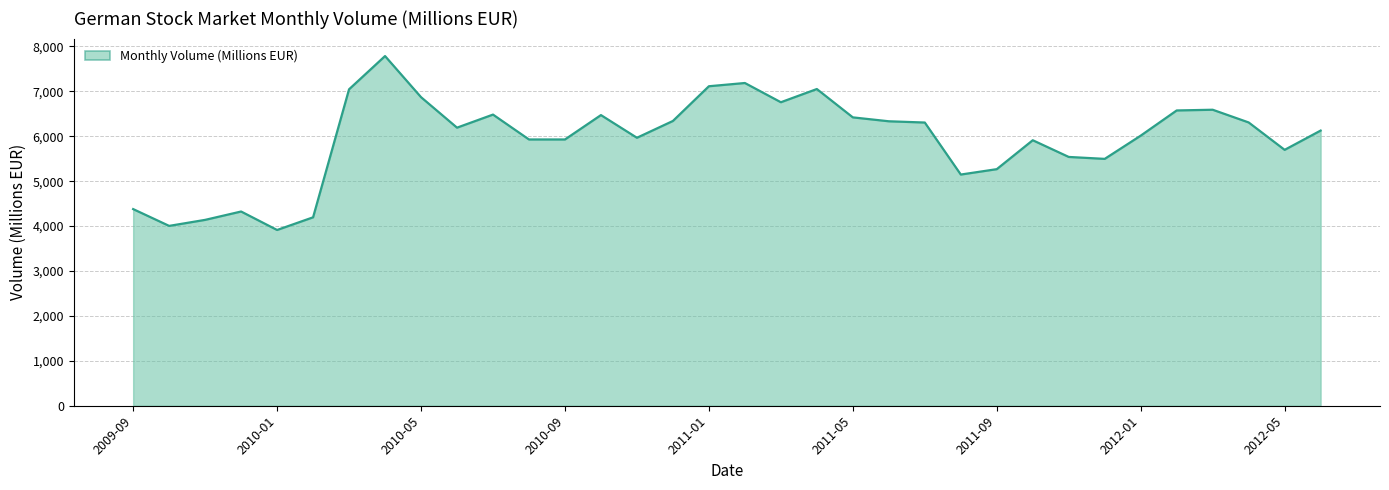

How many lines are shown in the chart?

1